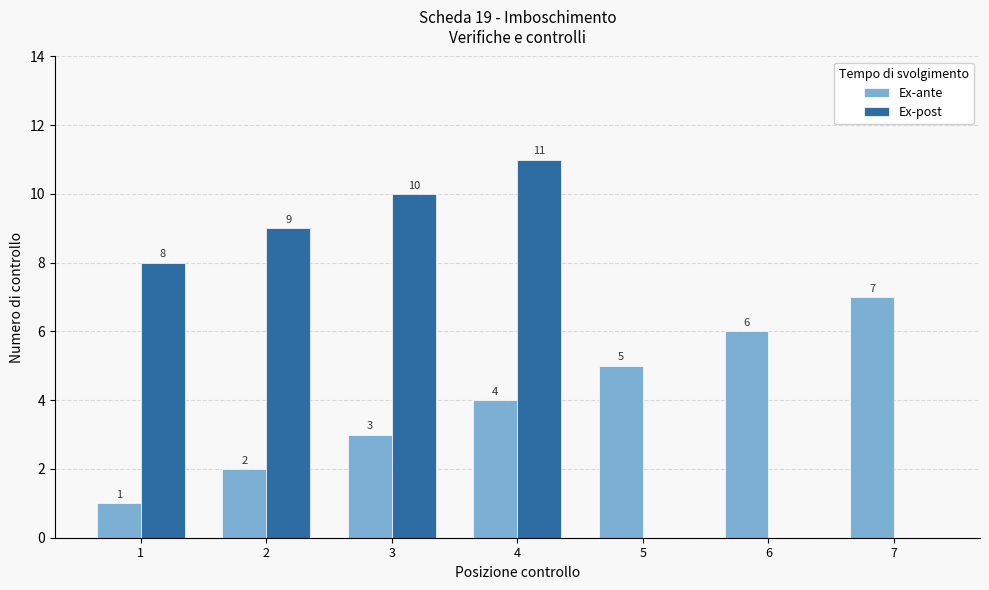

Count the number of data series in this chart.

2